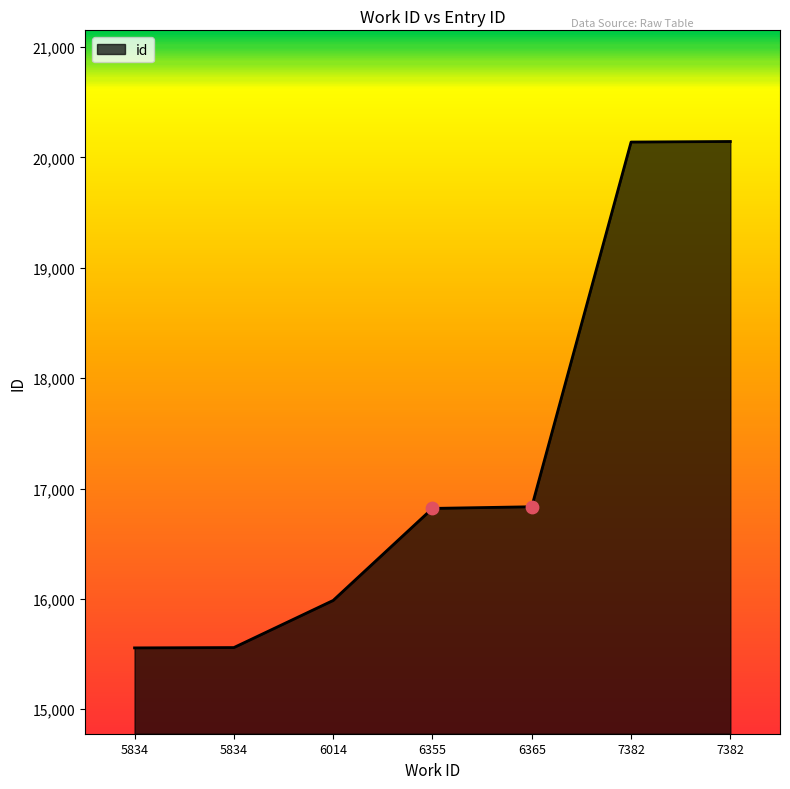

Approximately how many times larger is the value at 6014 compared to 5834?

1.0